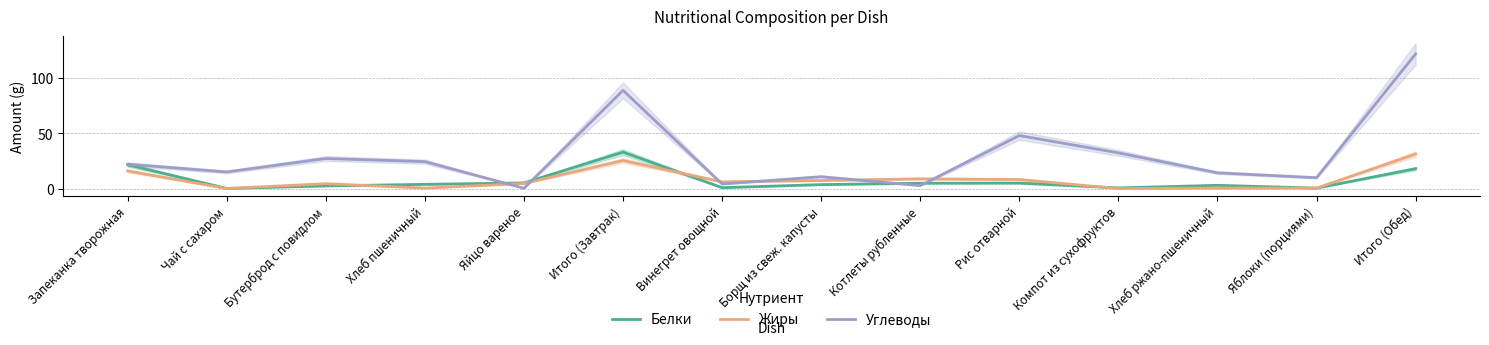

What is the label of the 9th point from the left?

Котлеты рубленные